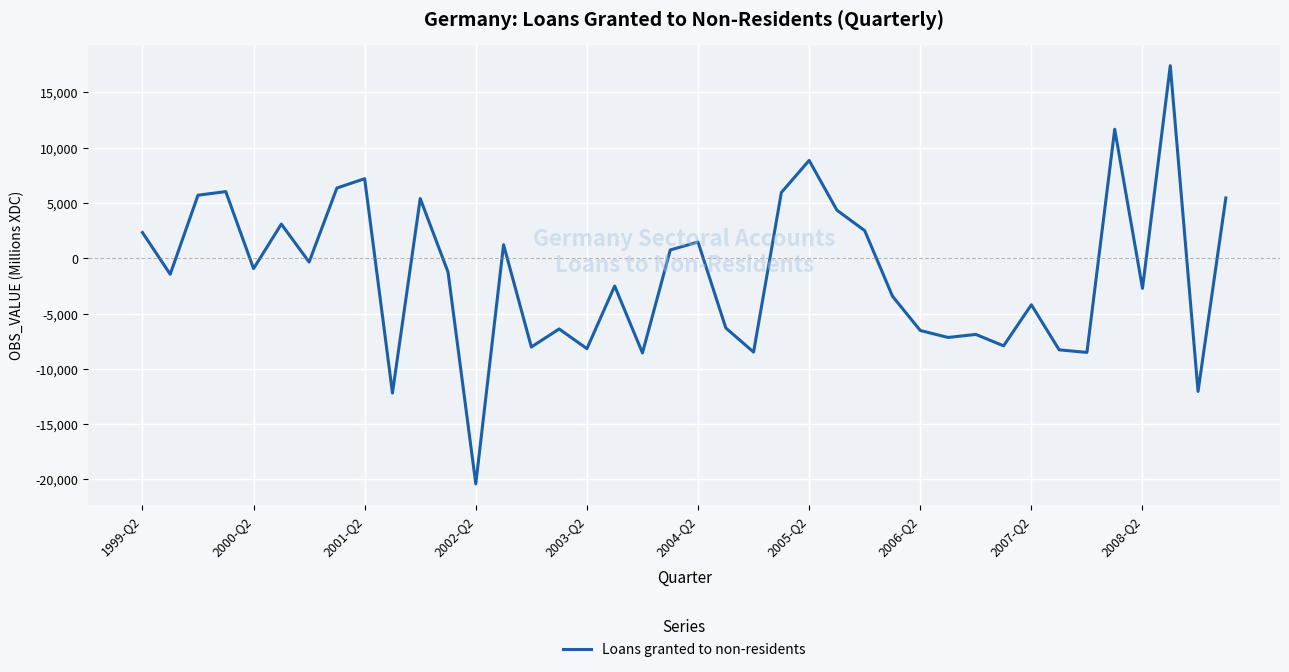

What is the minimum value shown in the chart?

-20397